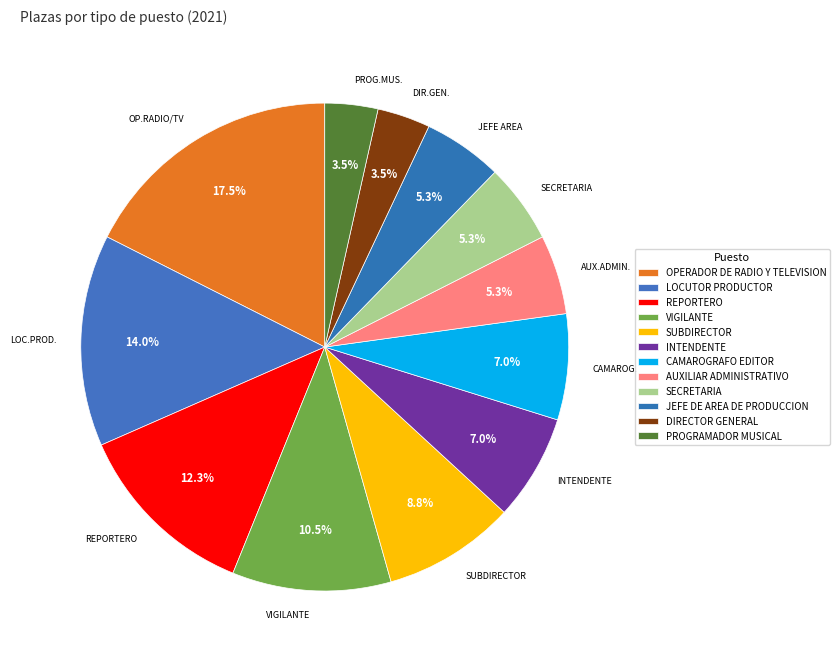

How many slices are in this pie chart?

12